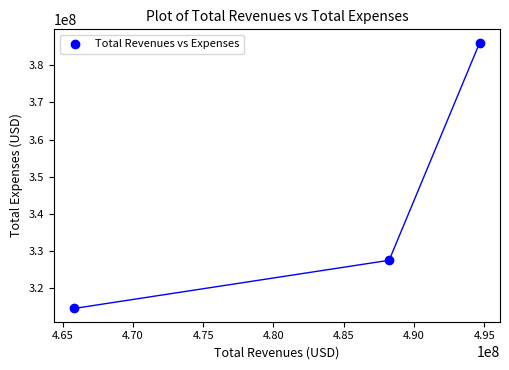

What Y value in the scatter plot is closest to 350321000?

327511000